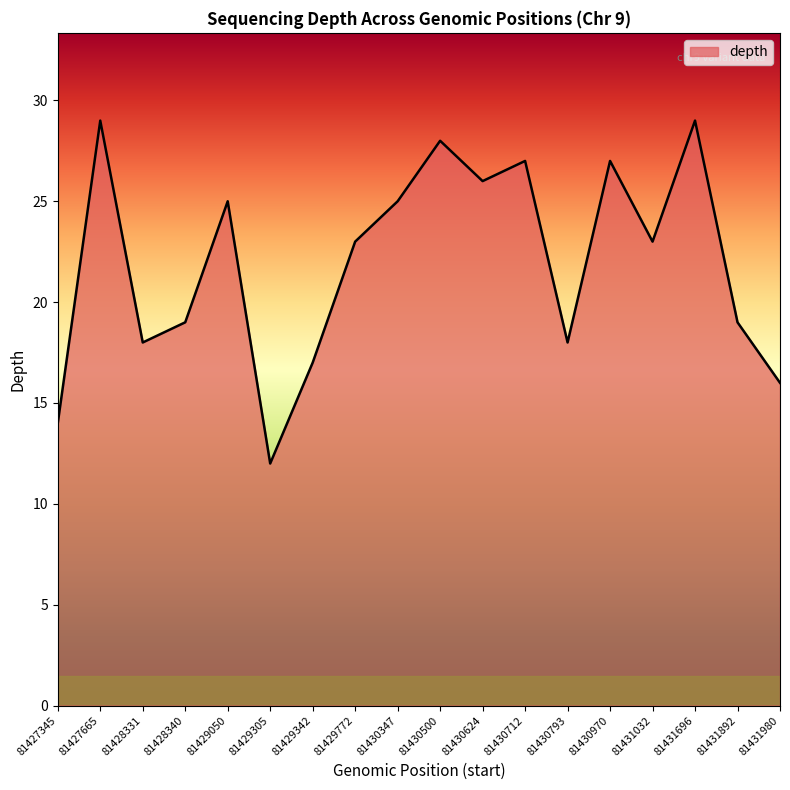

What is the approximate value at 81431892?

19